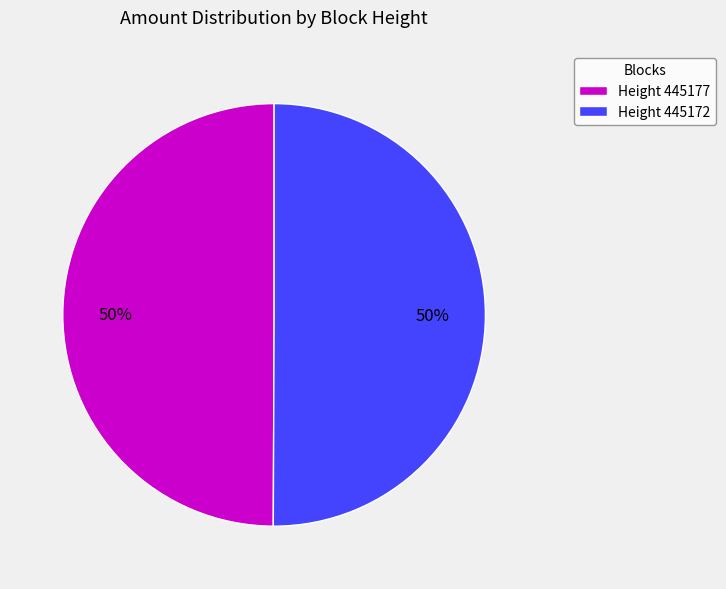

How many segments does this pie chart have?

2